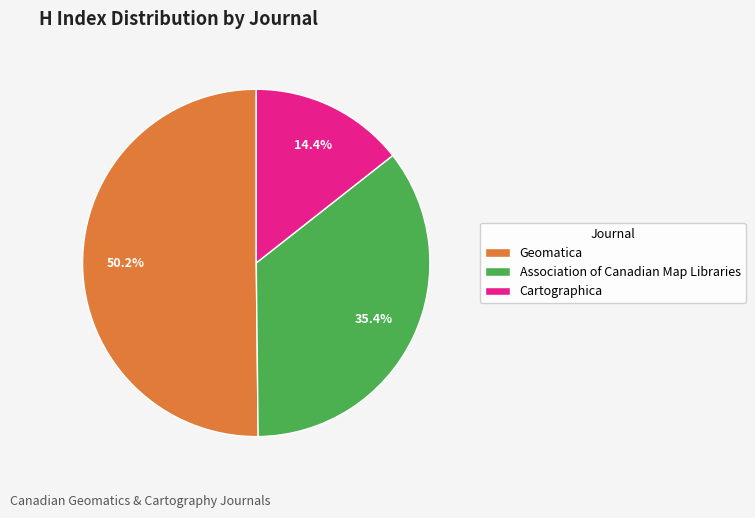

Approximately how many times larger is the value at Geomatica compared to Cartographica?

3.5